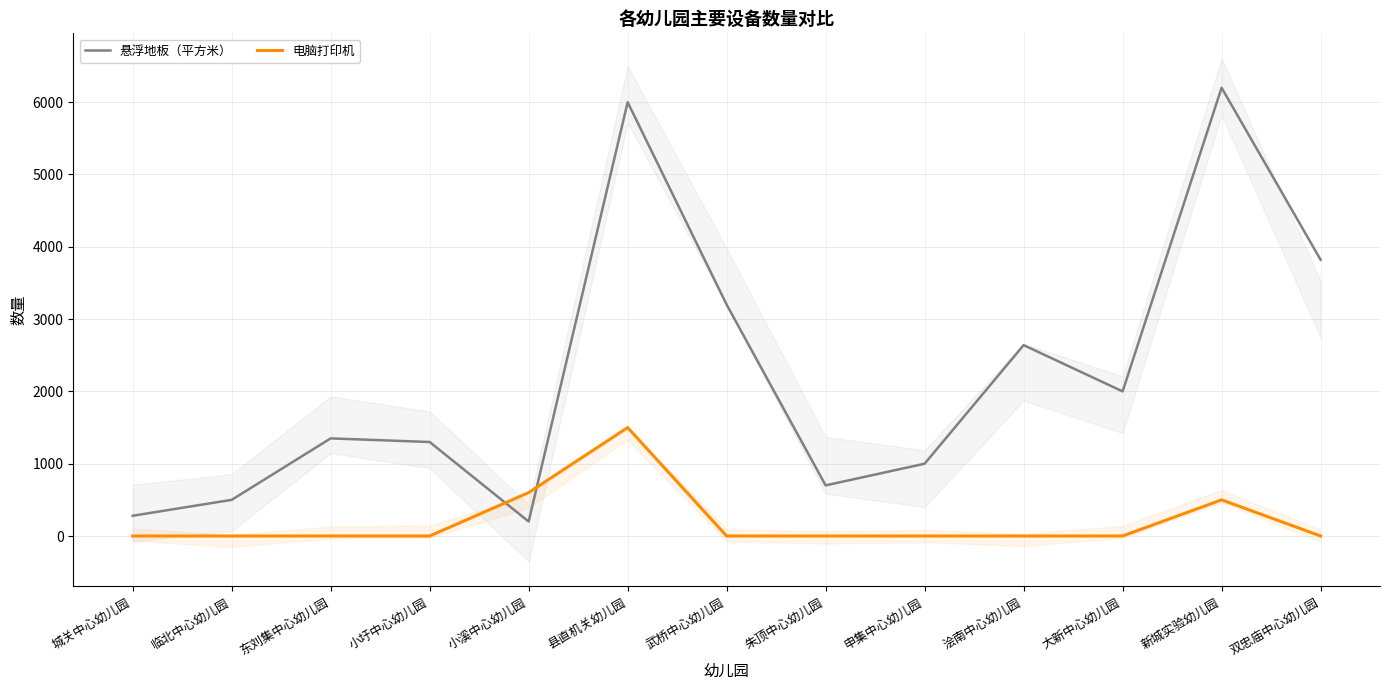

At which label is 悬浮地板（平方米） closest to 3200?

武桥中心幼儿园